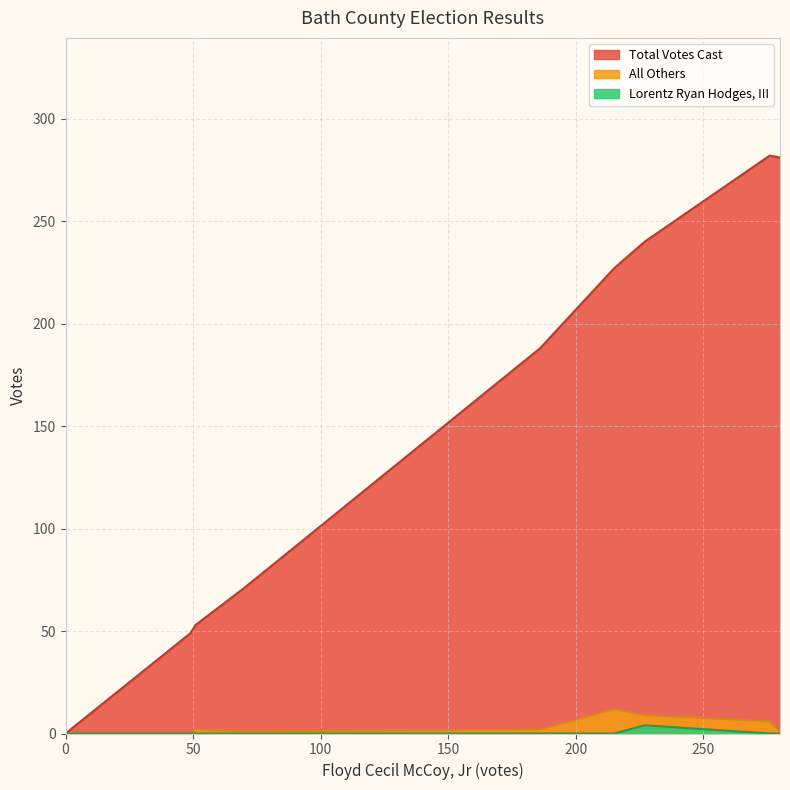

Read the All Others value at 101 - Warm Springs, to the nearest 5.

10